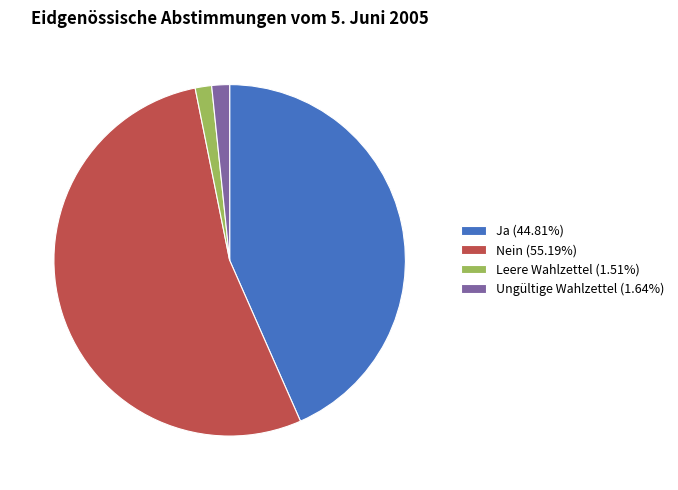

Combined, do Leere Wahlzettel (1.51%) and Nein (55.19%) account for over 50%?

Yes